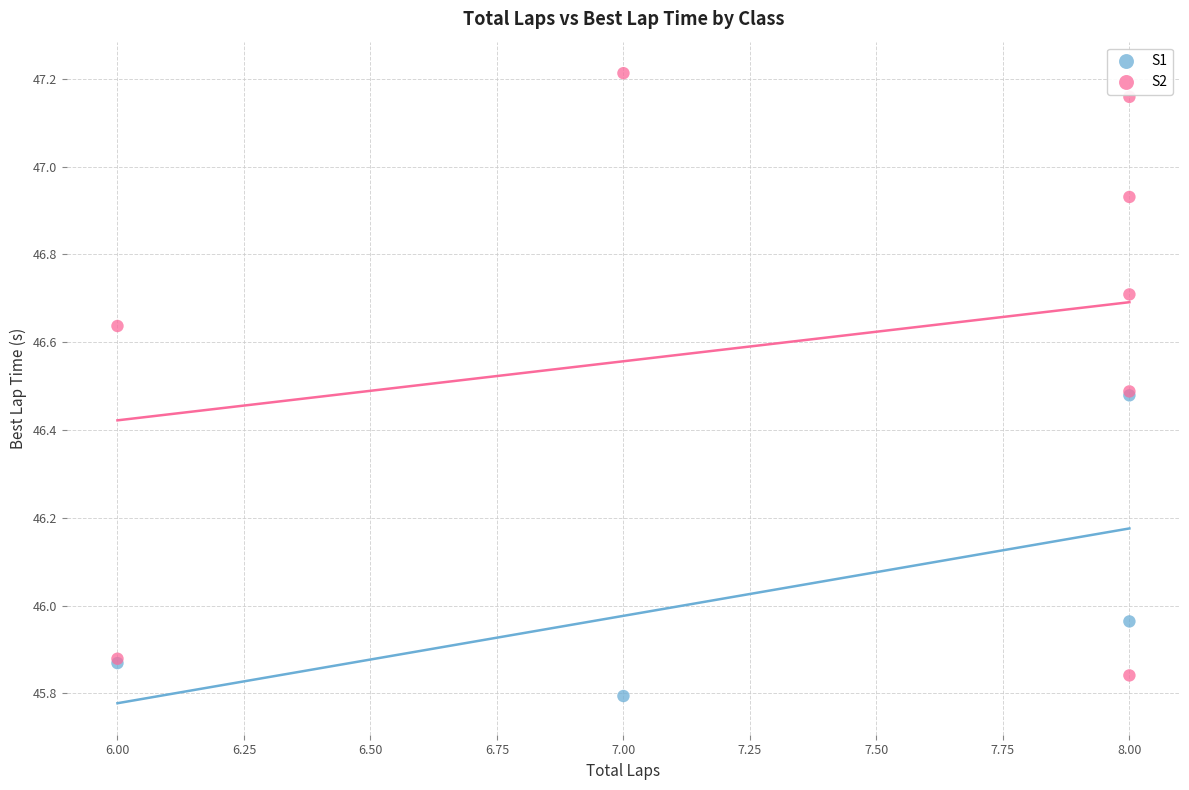

Which series has the largest Y range (max minus min)?

S2